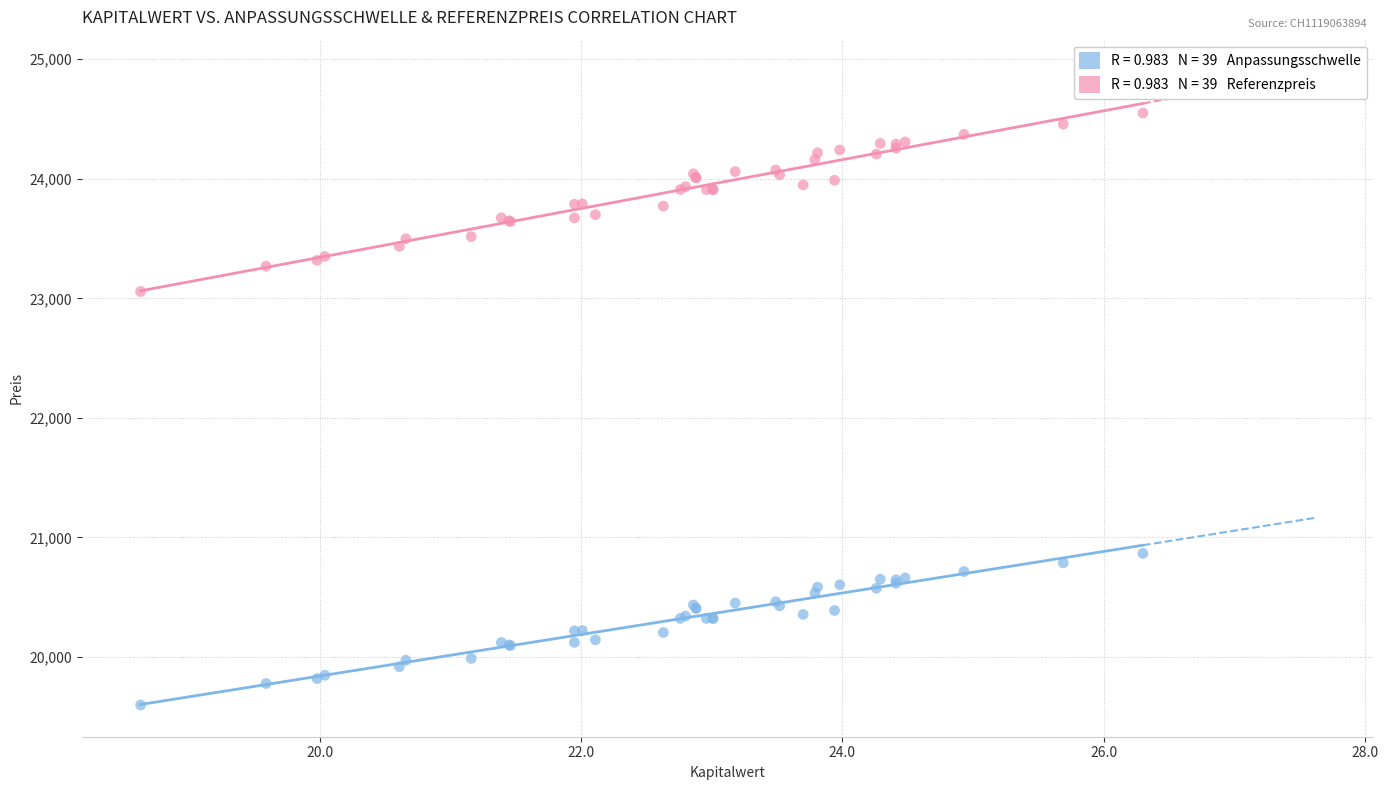

Across all series, what Y value is closest to 22074?

23057.4